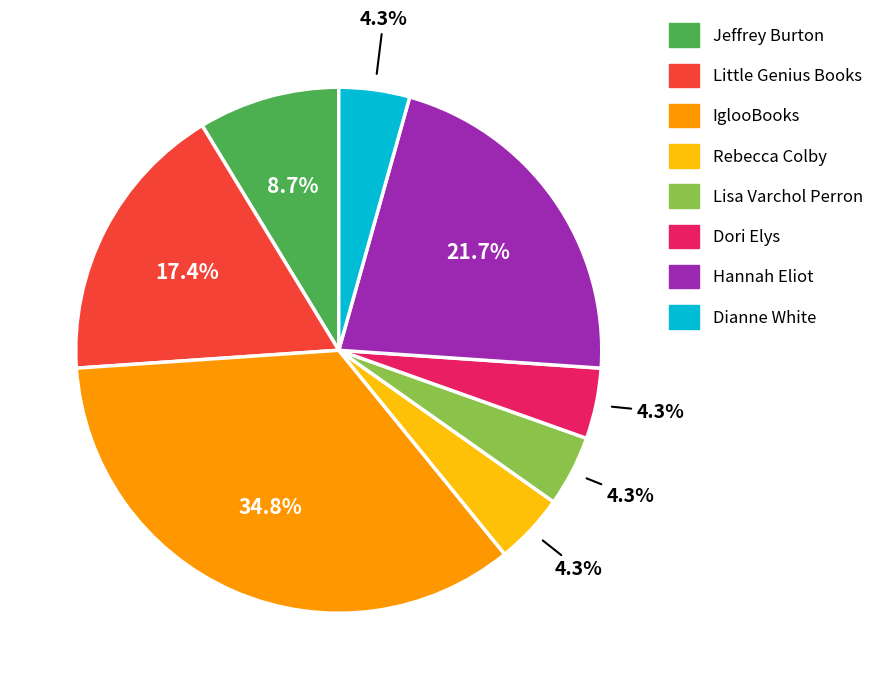

Count the number of slices in the pie.

8